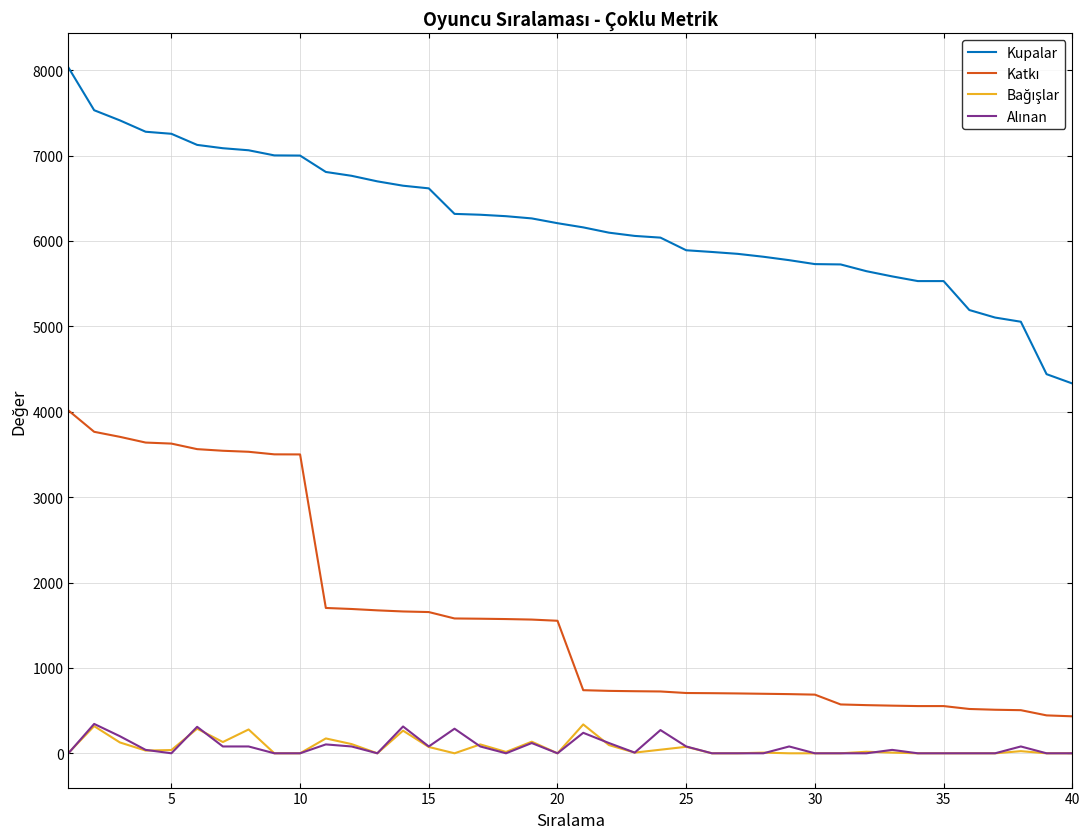

What is the greatest value displayed?

8031